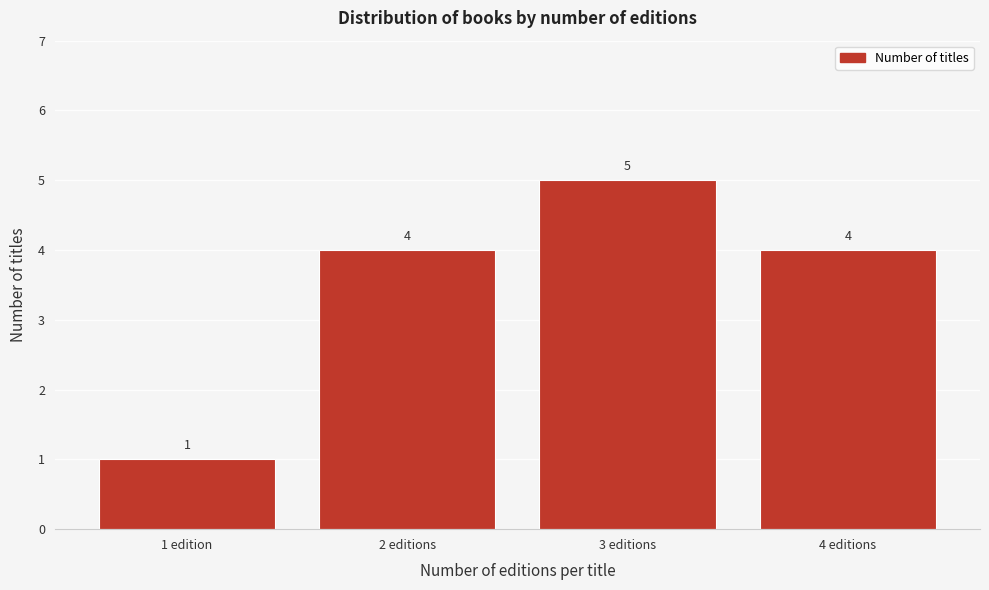

Reading left to right, list all the values displayed in this chart.

1 edition=1	2 editions=4	3 editions=5	4 editions=4